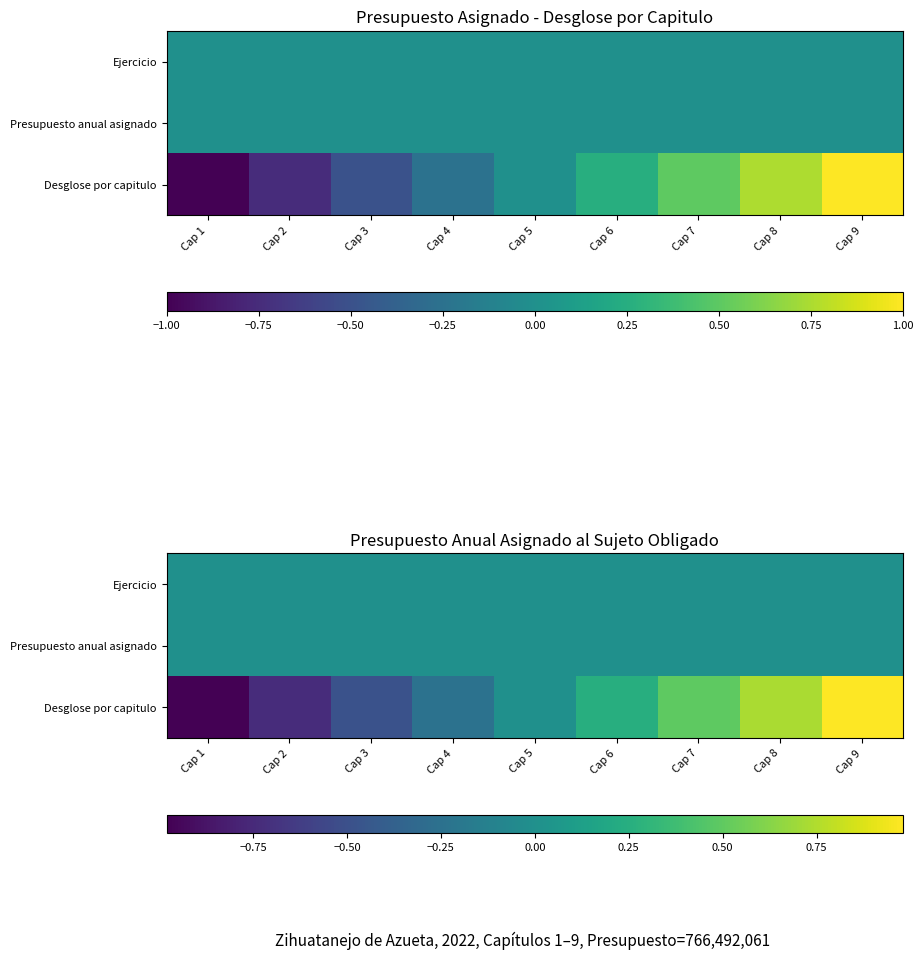

What value does the Desglose por capitulo series have at Cap 6?

0.2